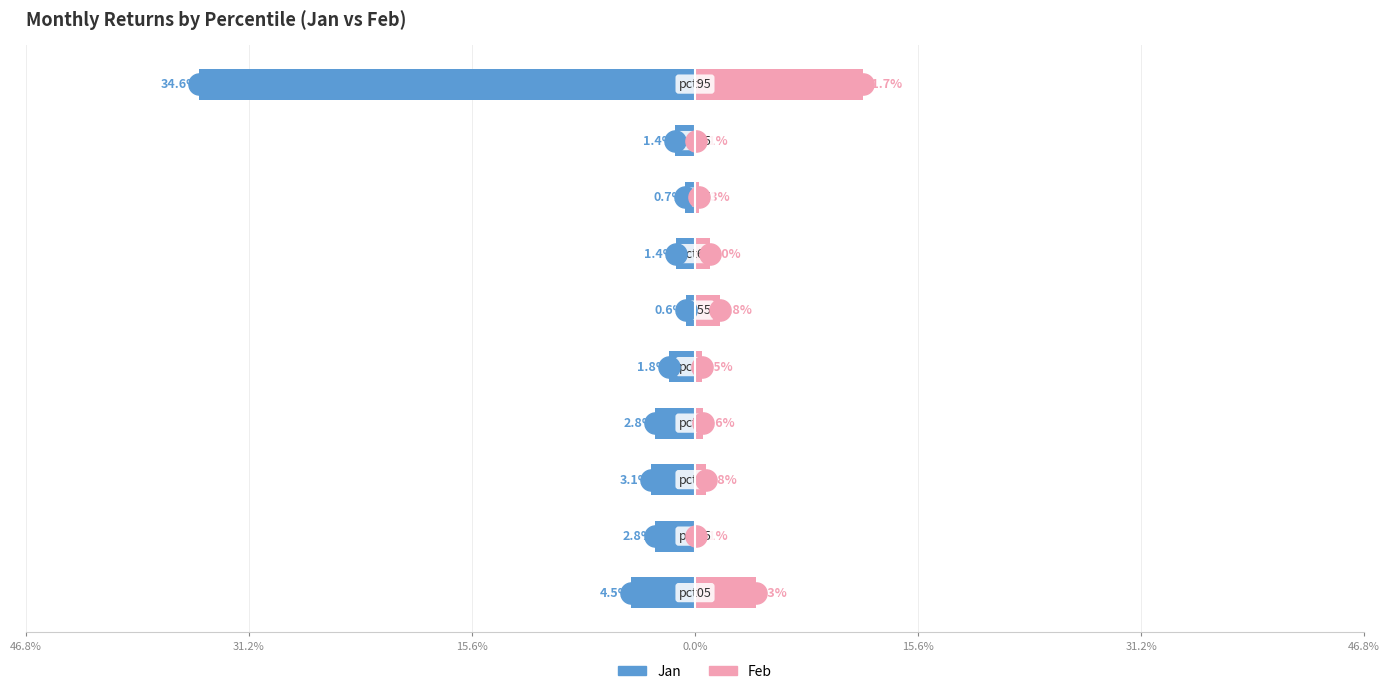

The Feb series shows 0.1 at 8. True or false?

False